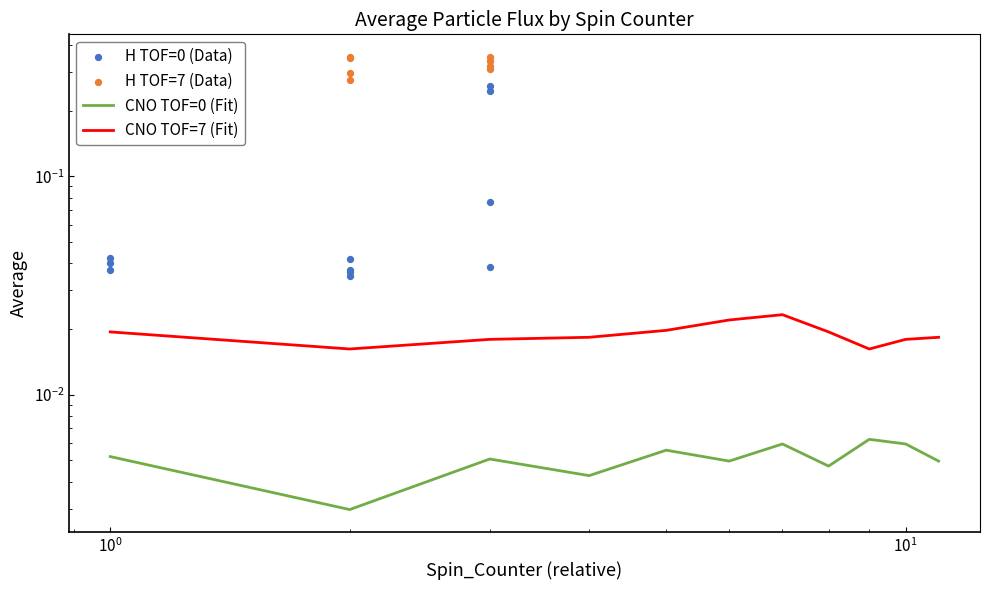

At how many categories does at least one series exceed 0?

11